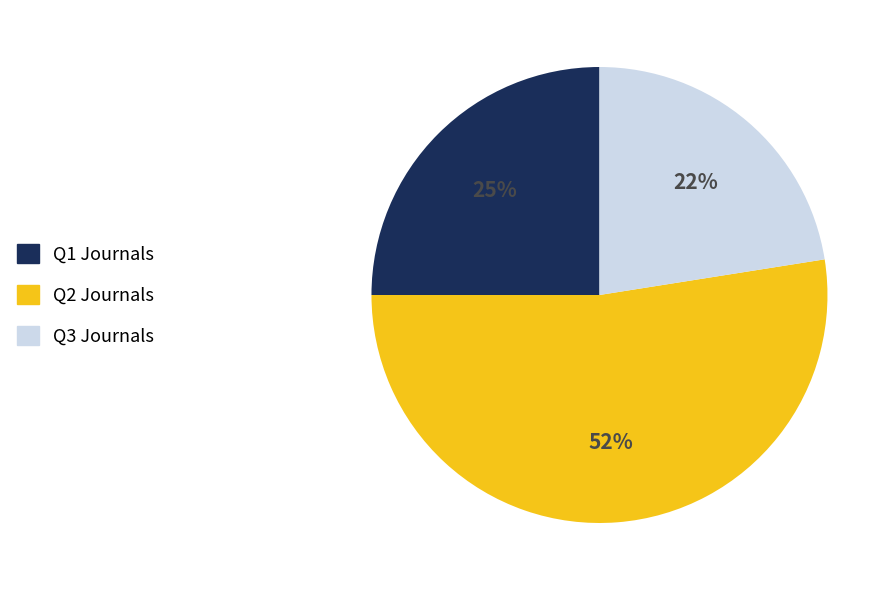

Is there a majority slice in this chart?

Yes